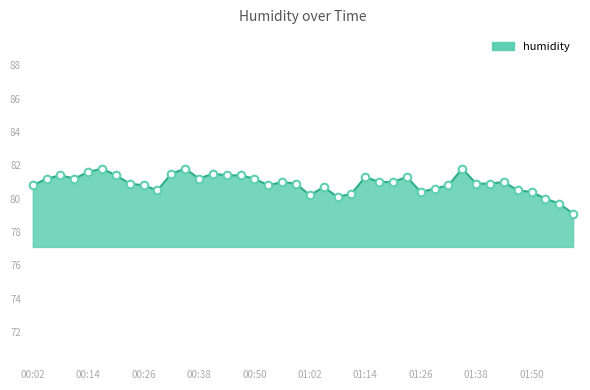

What is the difference between the maximum and minimum values?

2.7